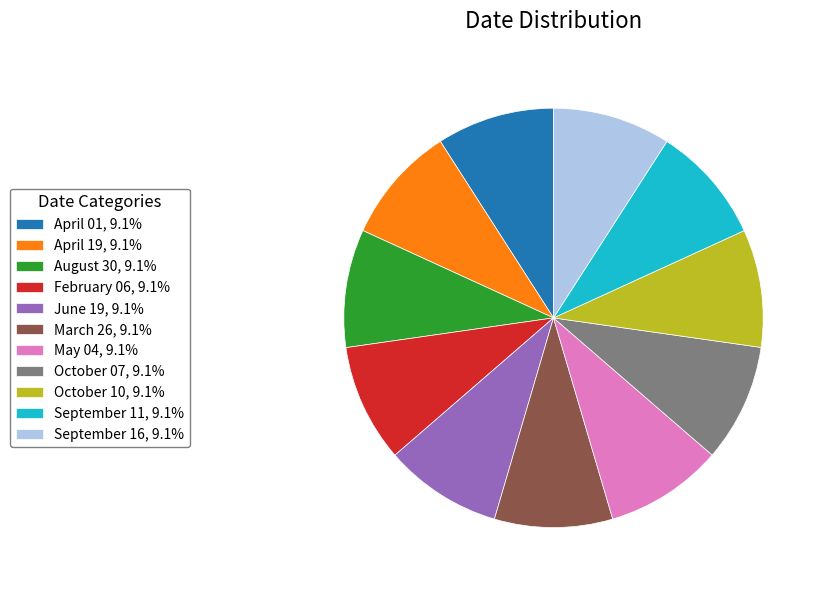

Is the sum of June 19, 9.1% and April 01, 9.1% greater than half?

No